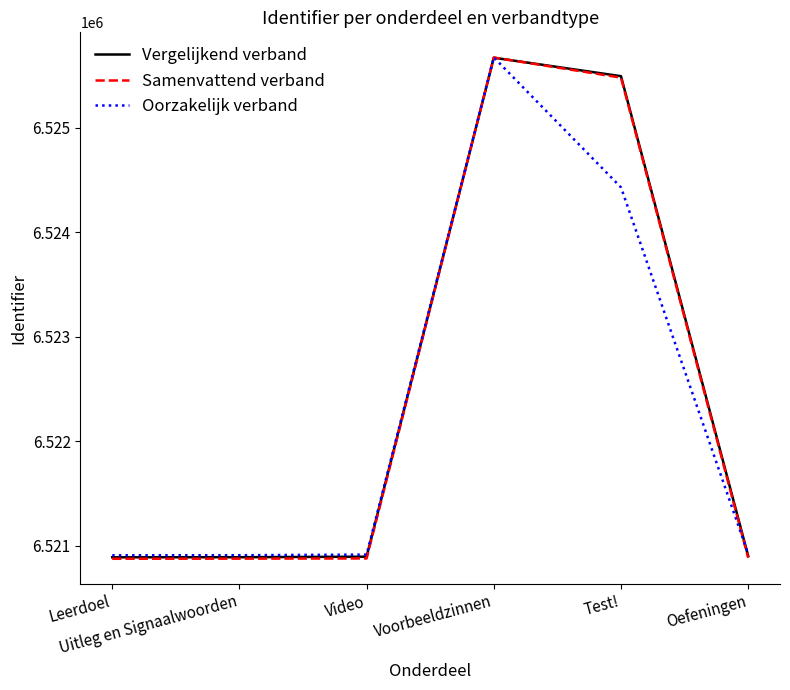

What is the difference between the maximum and minimum values in the Oorzakelijk verband series?

4769